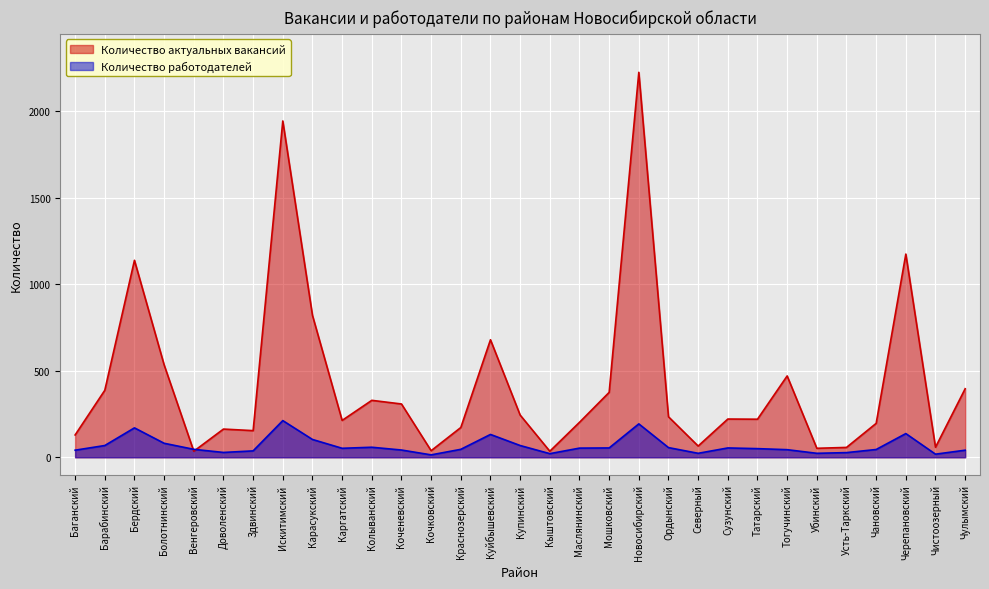

True or false: Количество актуальных вакансий has a value of 28 at Северный.

False